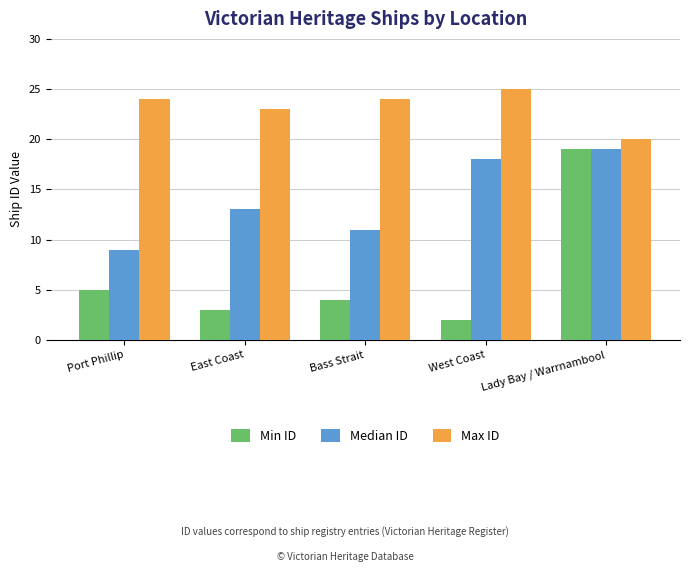

Which series has the largest range (max minus min)?

Min ID